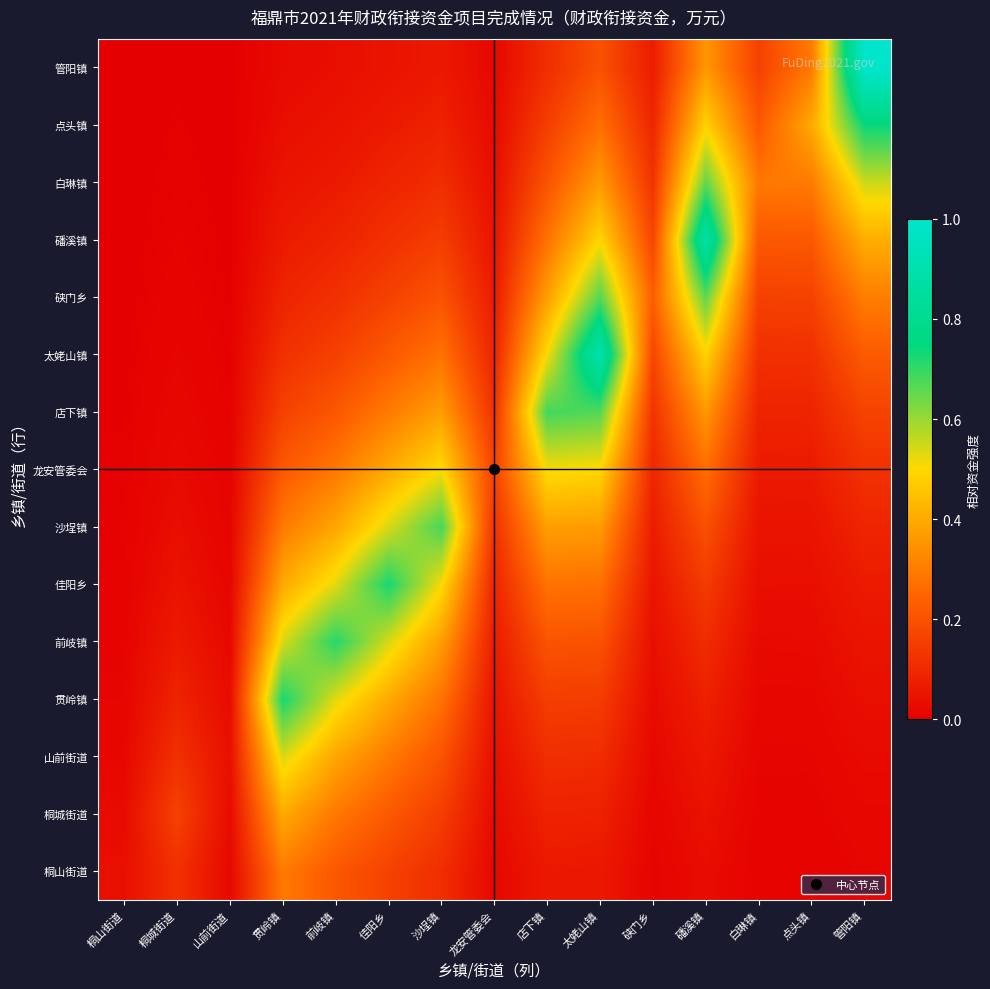

What is the total value across all series at 龙安管委会?

1.0